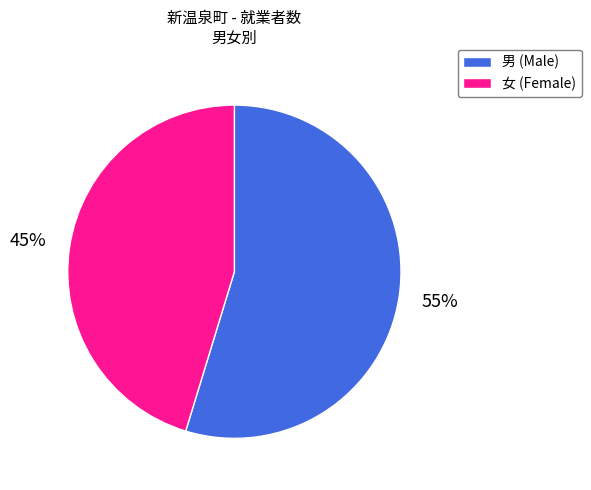

To the nearest percent, what is the average slice percentage?

50%